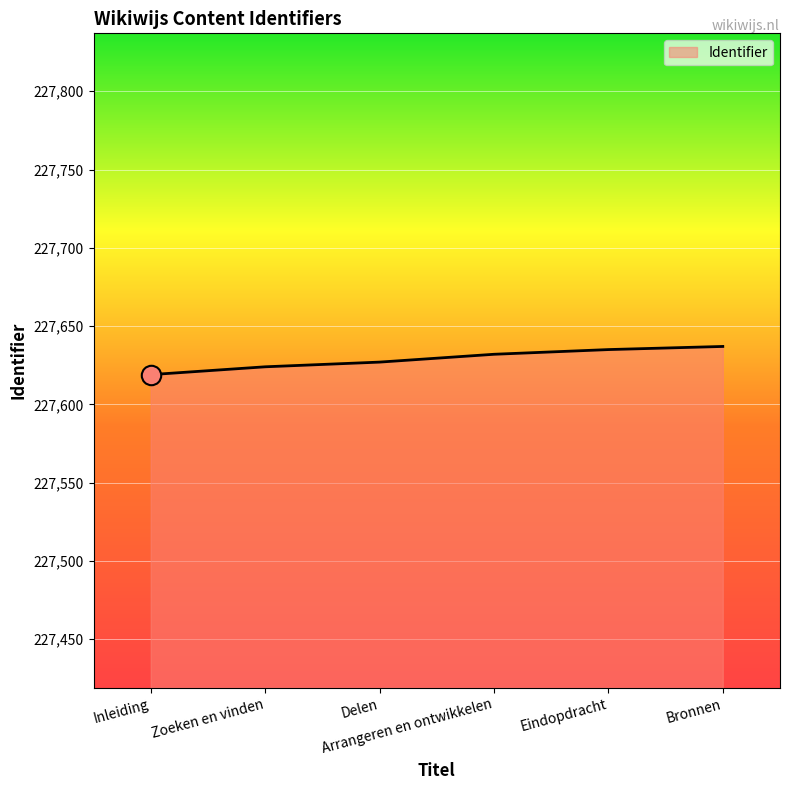

What is the average value?

227629